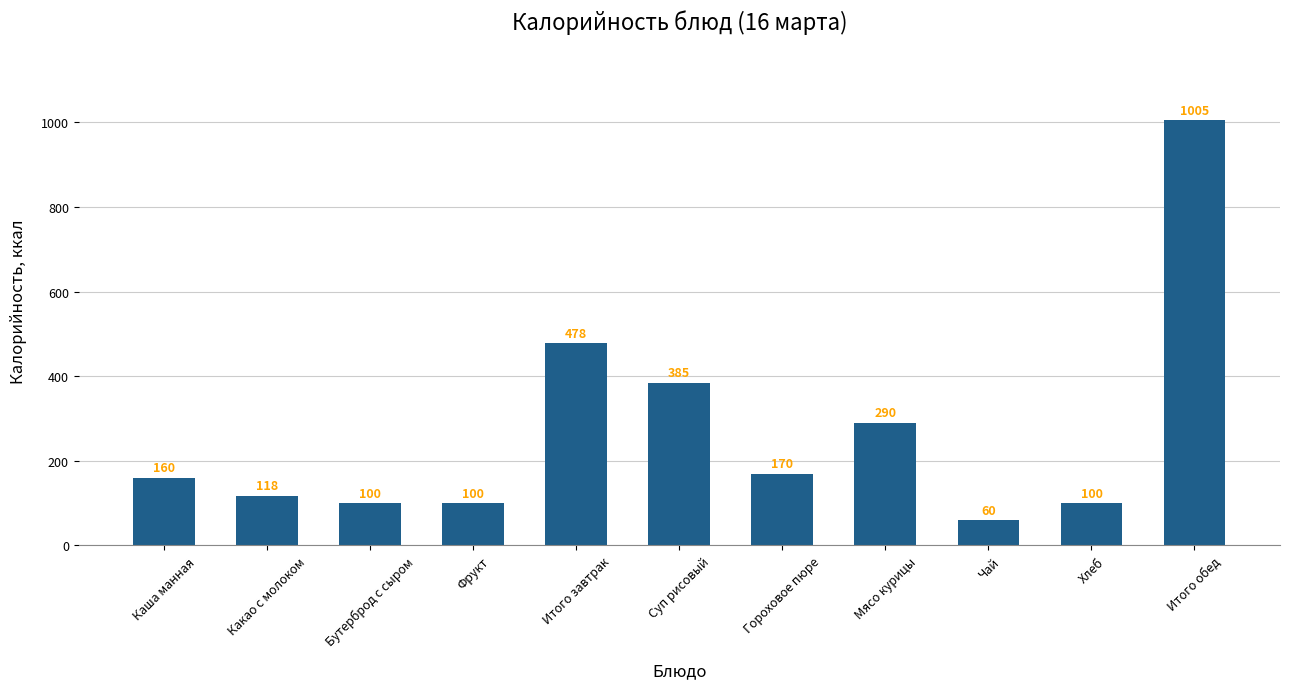

Are the bars horizontal?

No